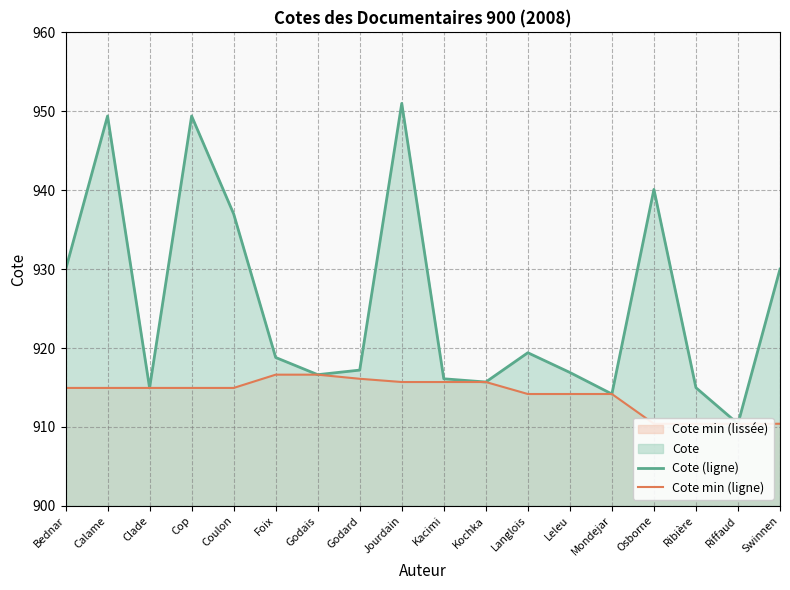

What is the sum of all Cote min (ligne) values?

16455.2